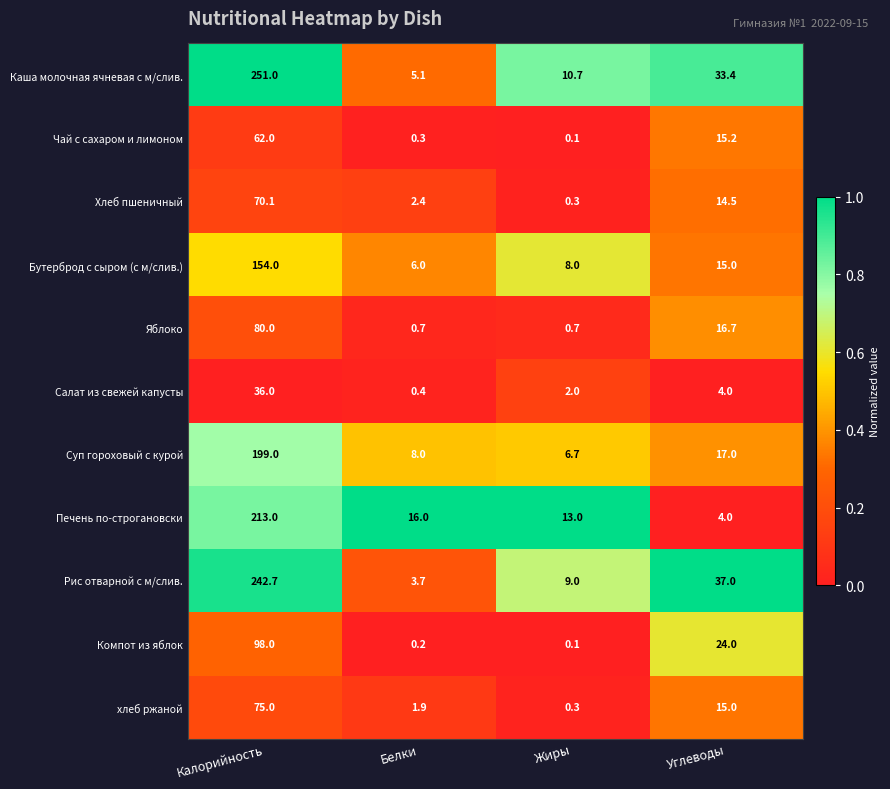

Which series has the largest range (max minus min)?

Каша молочная ячневая с м/слив.